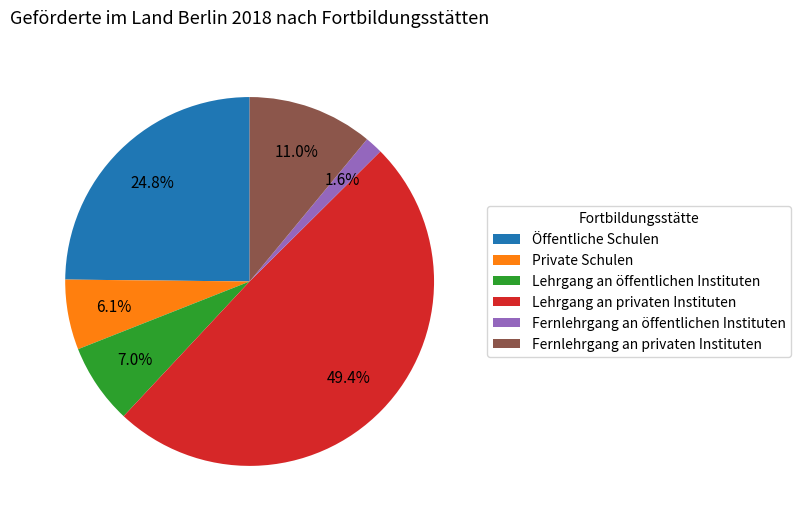

Between Lehrgang an privaten Instituten and Fernlehrgang an privaten Instituten, which is larger?

Lehrgang an privaten Instituten